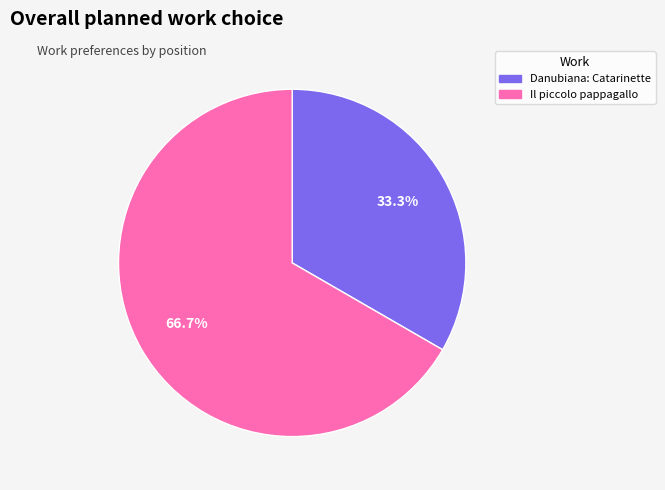

How many slices are in this pie chart?

2